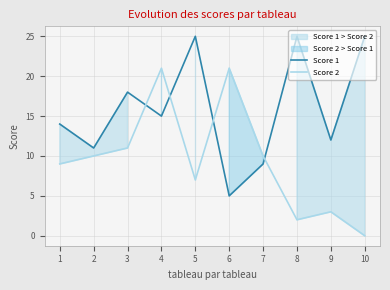

How many lines are shown in the chart?

2